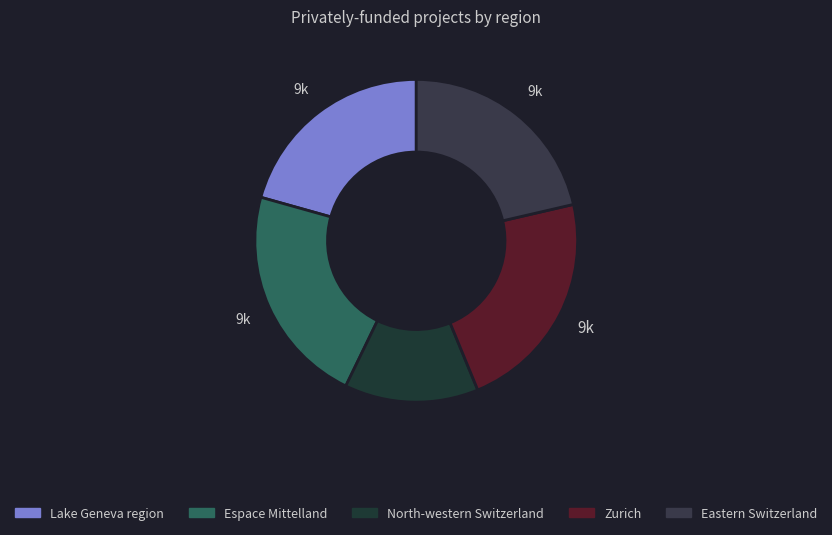

What is the smallest slice in the pie chart?

North-western Switzerland